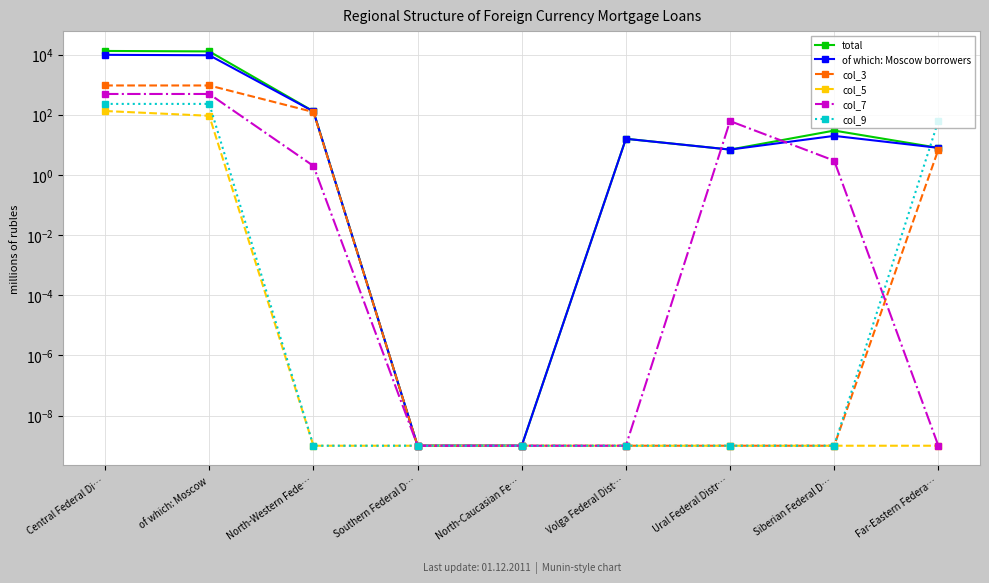

What is the value of the col_7 point at the 2nd from the left?

494.0